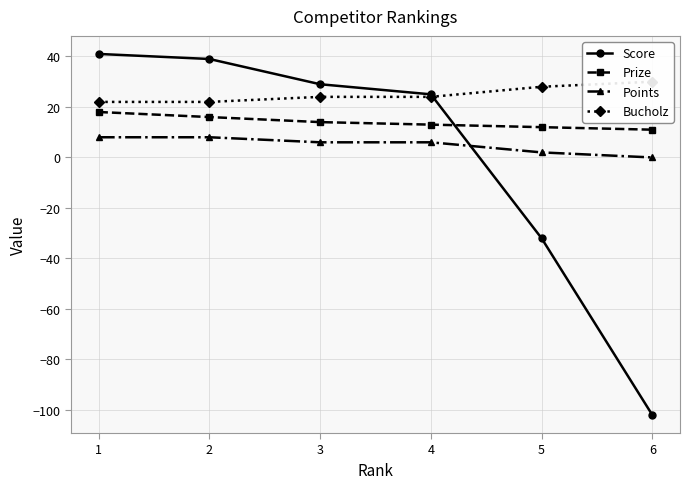

At which label does Prize first exceed 14?

1